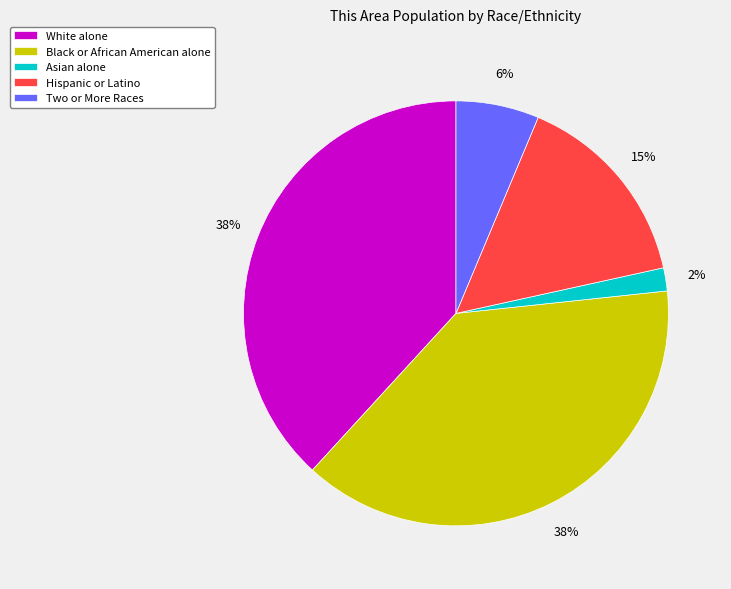

Do Hispanic or Latino and Asian alone together represent more than half of the pie?

No